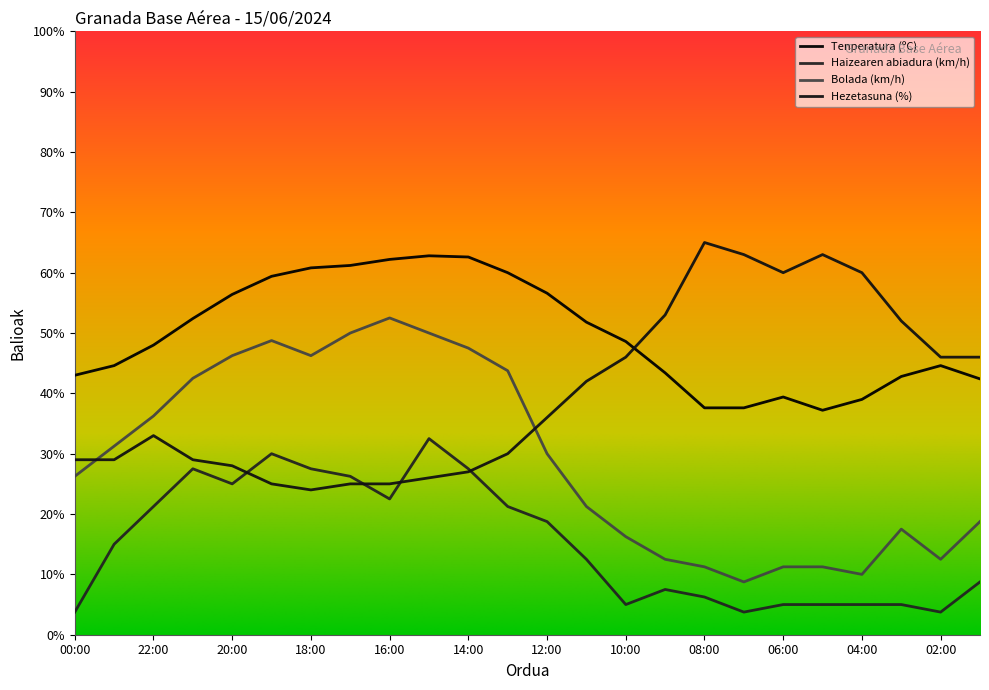

How many lines are shown in the chart?

4